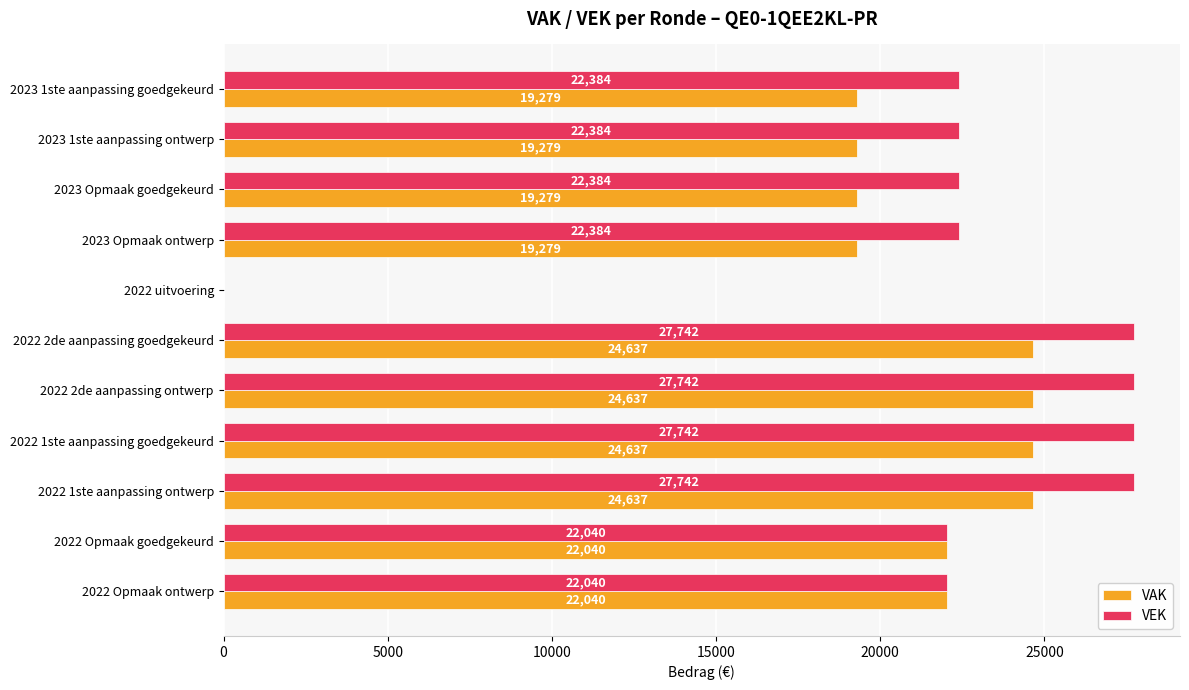

What is the highest value of the VEK series?

27742